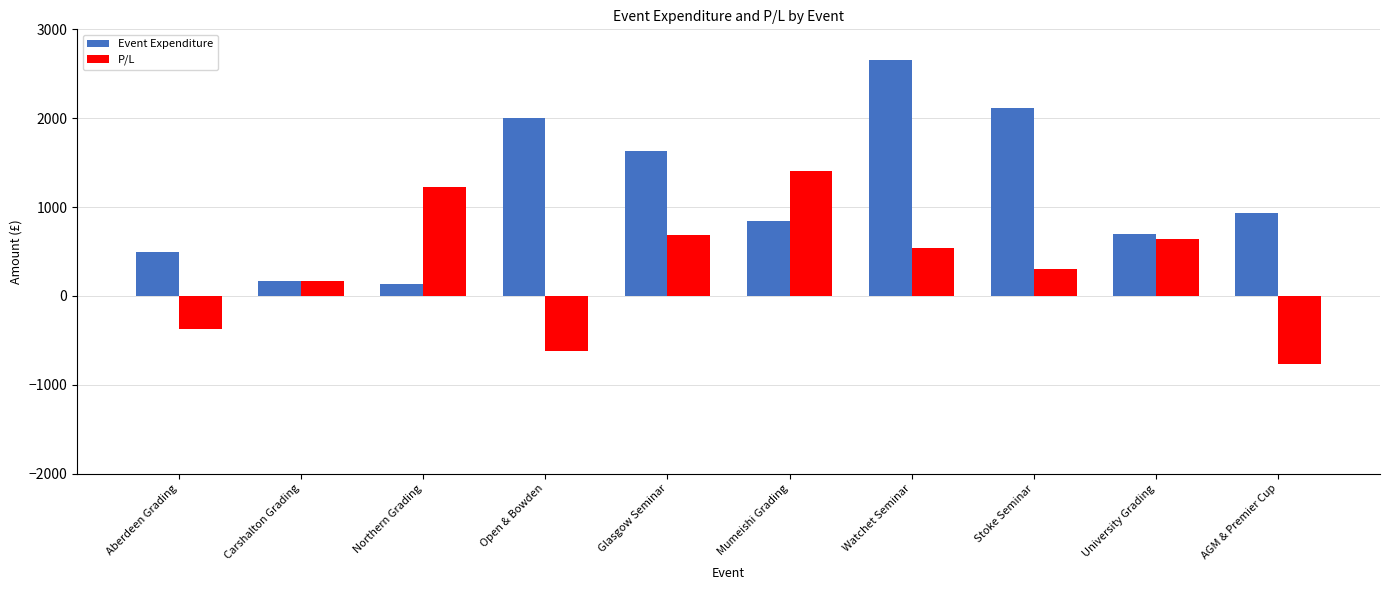

Which series has the largest range (max minus min)?

Event Expenditure